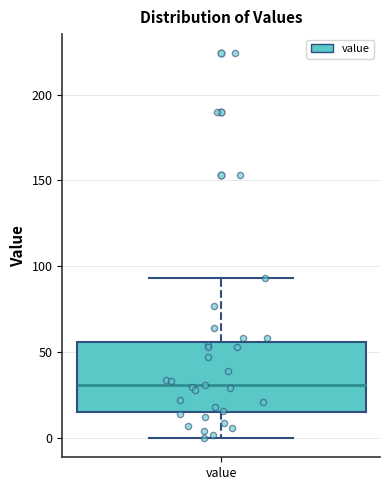

Where is the upper edge of the box for value on the y-axis? The values are not printed on the chart, so give them approximately, as read against the axis.

55